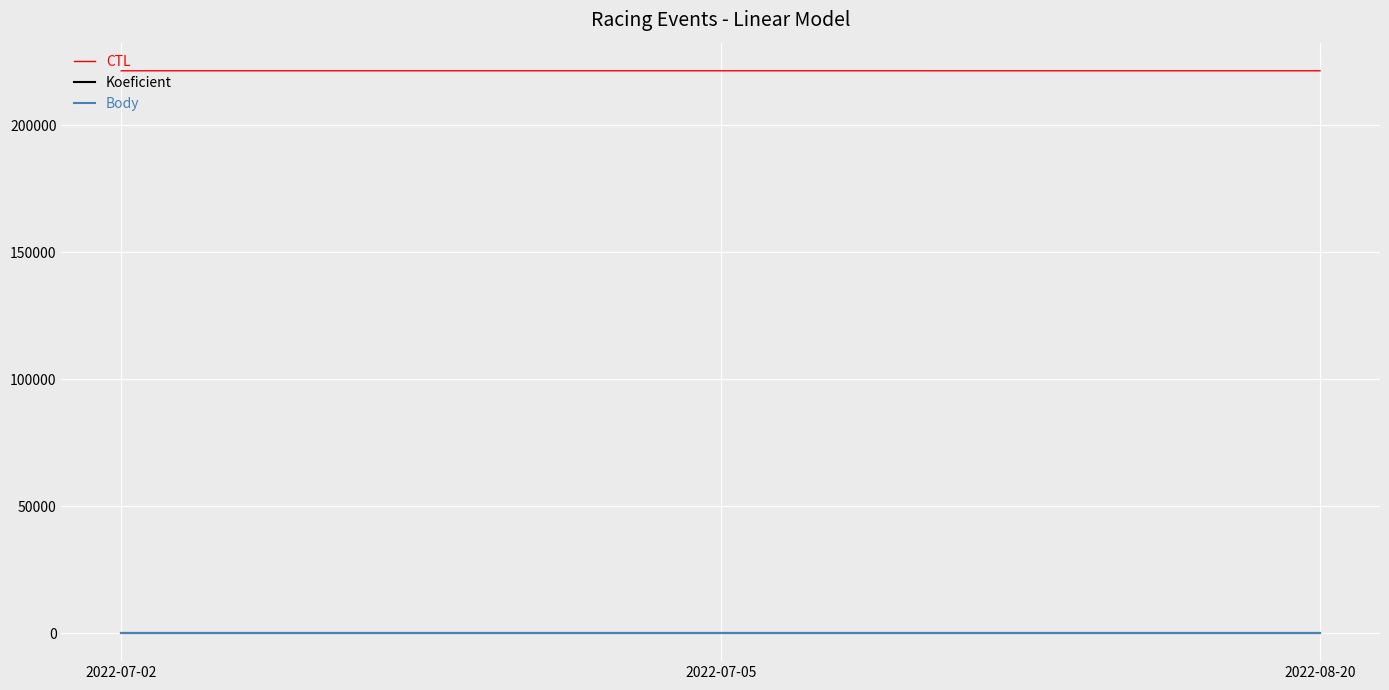

What value does the CTL series have at 2022-07-02?

221407